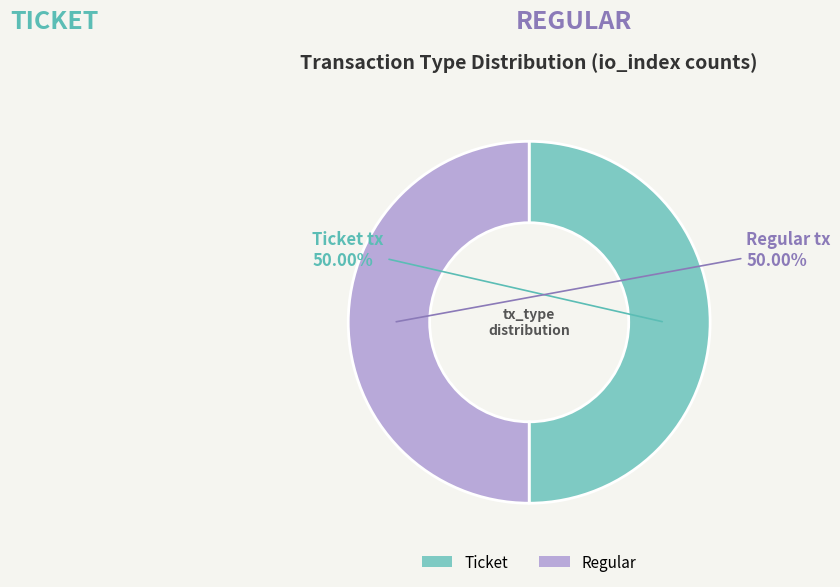

Do Regular and Ticket together represent more than half of the pie?

Yes